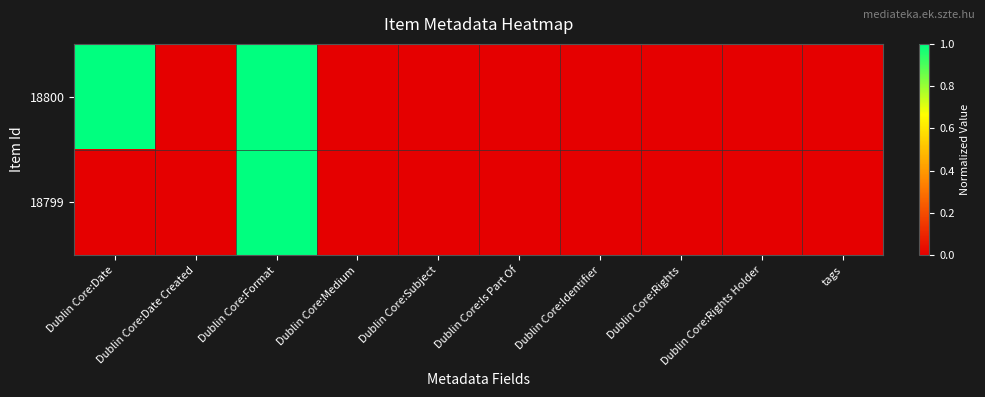

Count the number of data series in this chart.

2